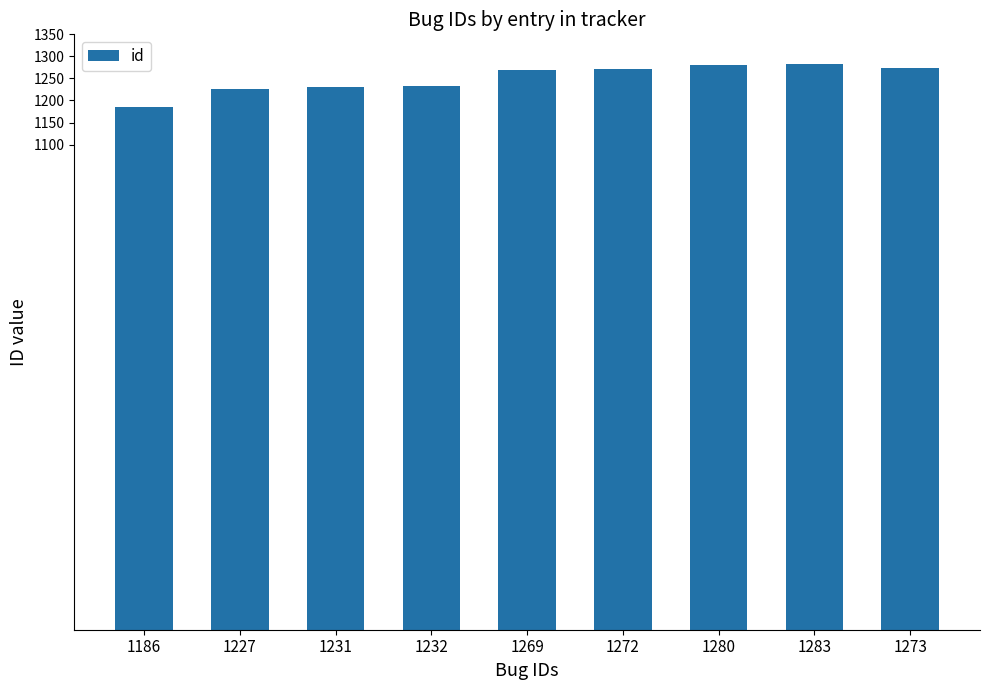

The value at 1231 is 1231. True or false?

True